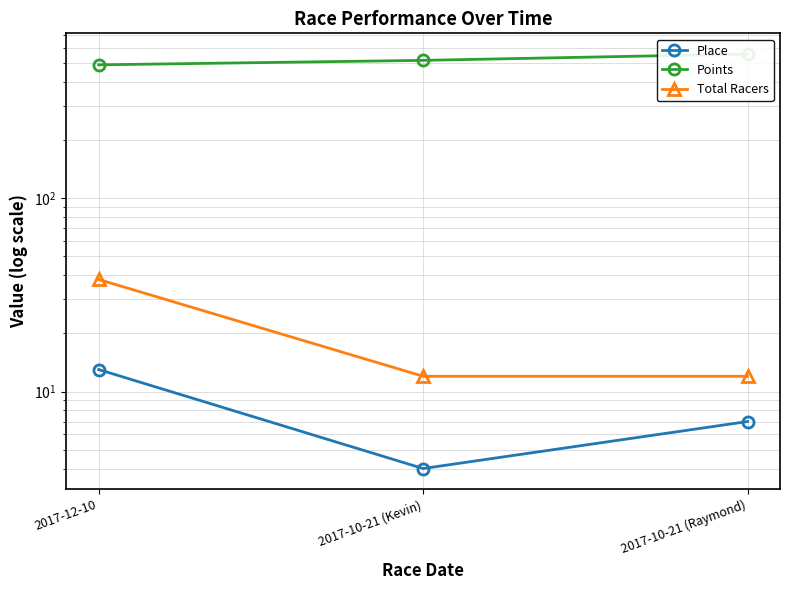

The Place series shows 4.0 at 2017-10-21 (Kevin). True or false?

True